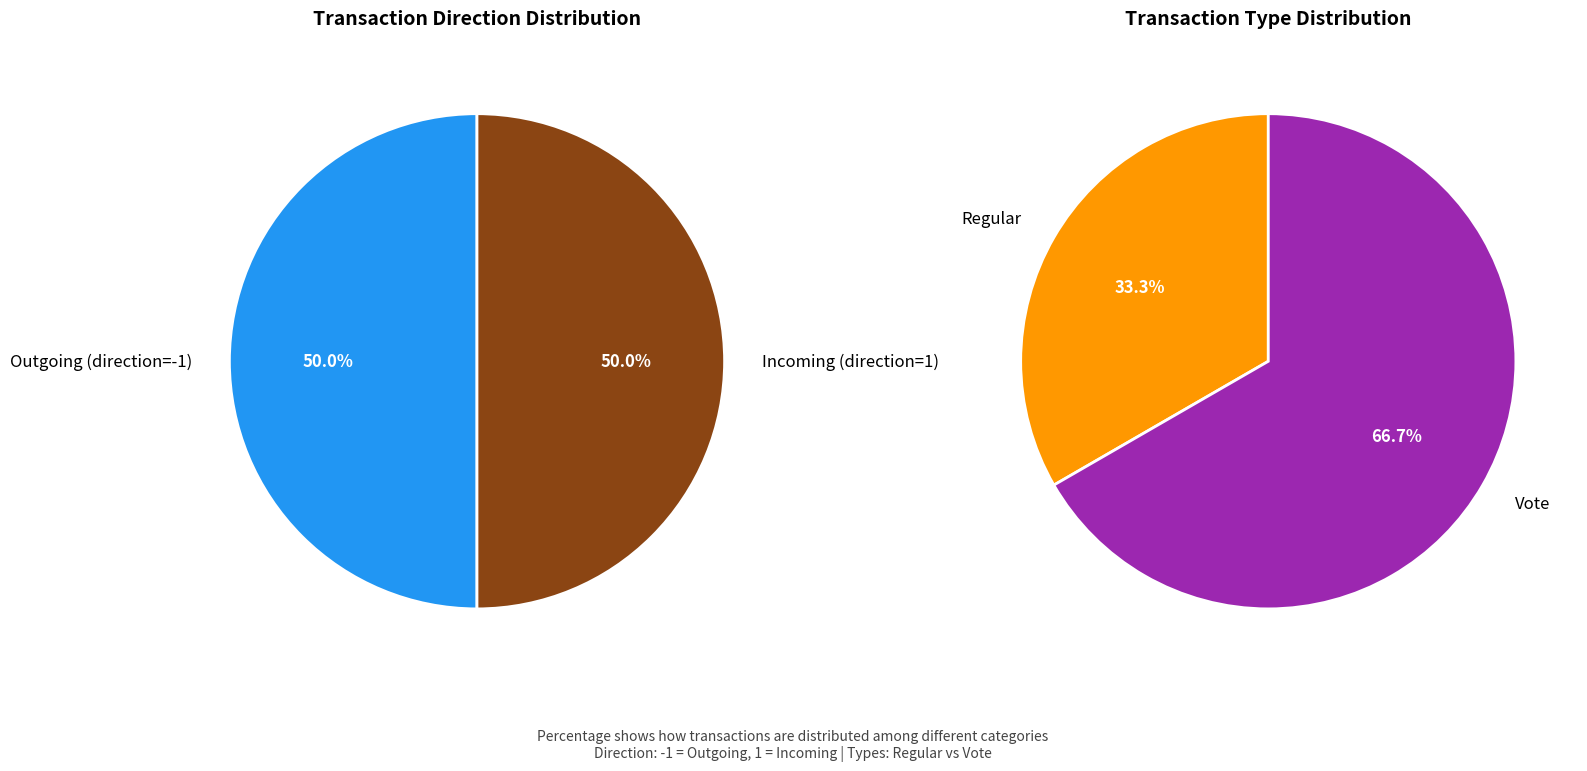

What is the total percentage of Vote and Regular?

100.0%